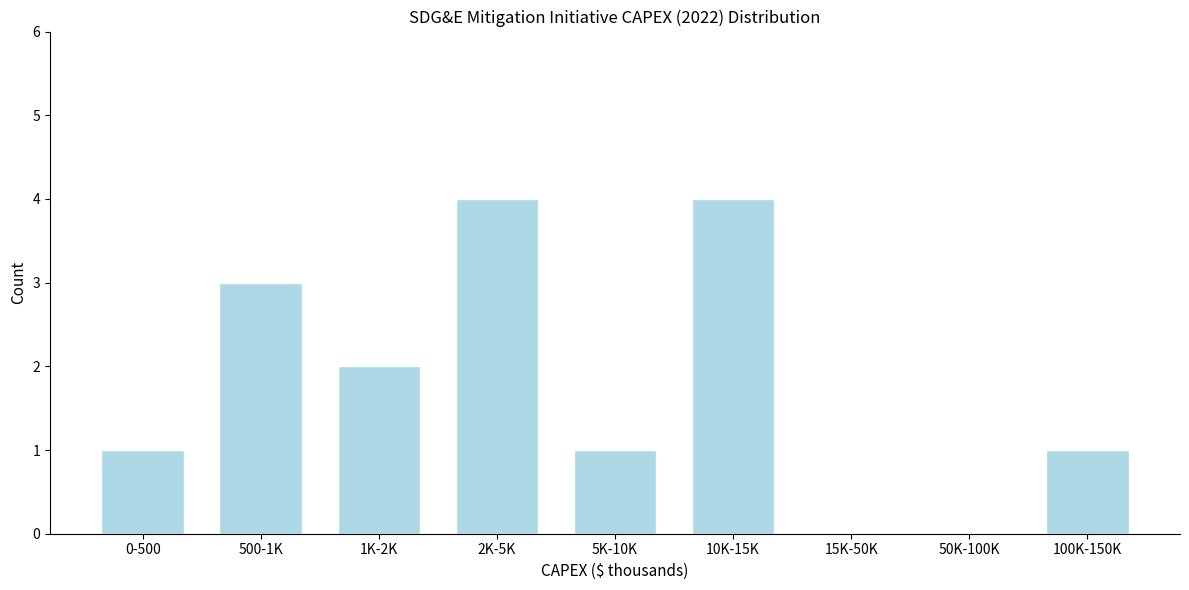

Reading right to left, extract all data points from this chart.

100K-150K=1	50K-100K=0	15K-50K=0	10K-15K=4	5K-10K=1	2K-5K=4	1K-2K=2	500-1K=3	0-500=1